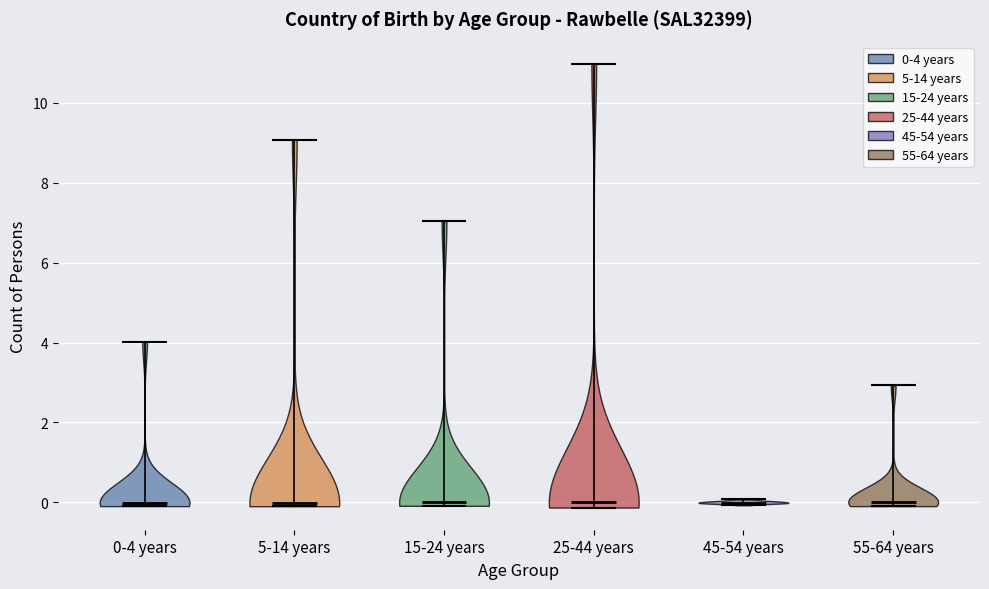

What is the highest point the violin for 25-44 years reaches on the y-axis? The values are not printed on the chart, so give them approximately, as read against the axis.

11.0